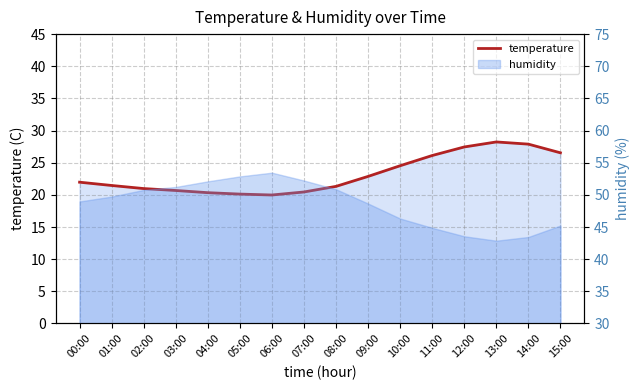

How many data points are less than 21?

6